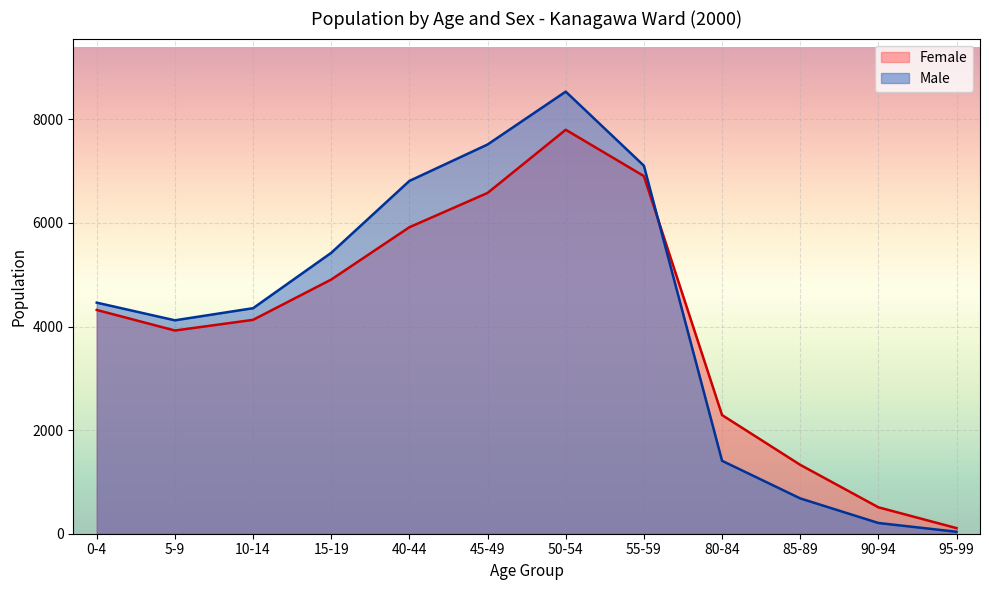

At which label does Female reach its minimum?

95-99